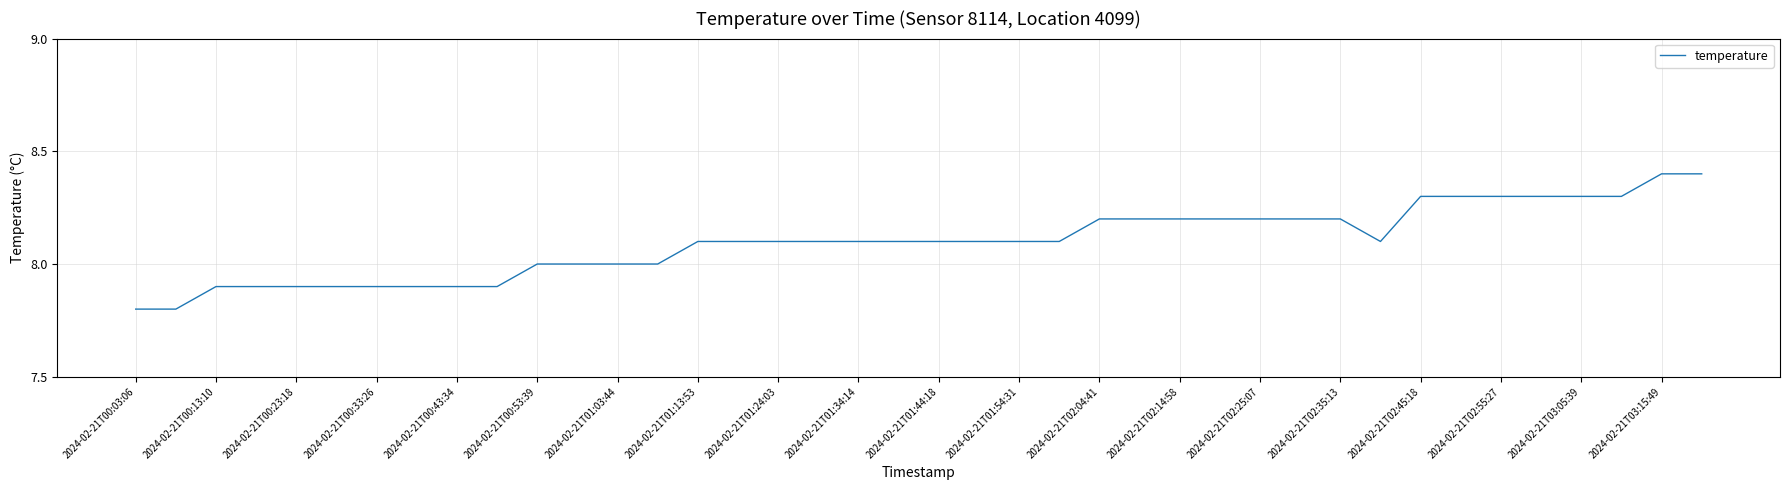

Reading left to right, transcribe all the data shown in this chart.

7.8	7.8	7.9	7.9	7.9	7.9	7.9	7.9	7.9	7.9	8.0	8.0	8.0	8.0	8.1	8.1	8.1	8.1	8.1	8.1	8.1	8.1	8.1	8.1	8.2	8.2	8.2	8.2	8.2	8.2	8.2	8.1	8.3	8.3	8.3	8.3	8.3	8.3	8.4	8.4